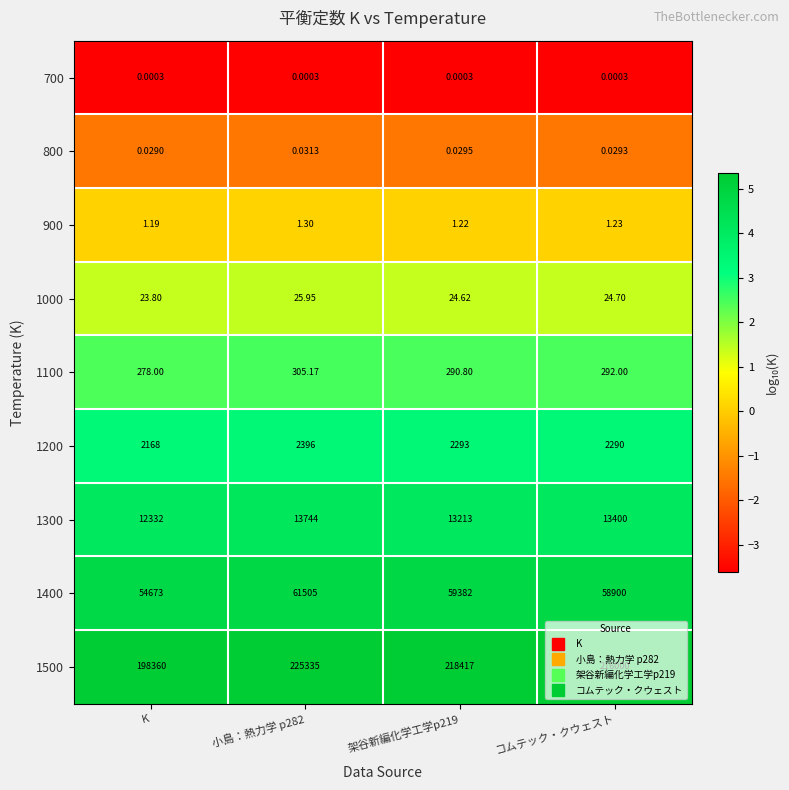

Where is 1200 nearest to the value 2282?

コムテック・クウェスト